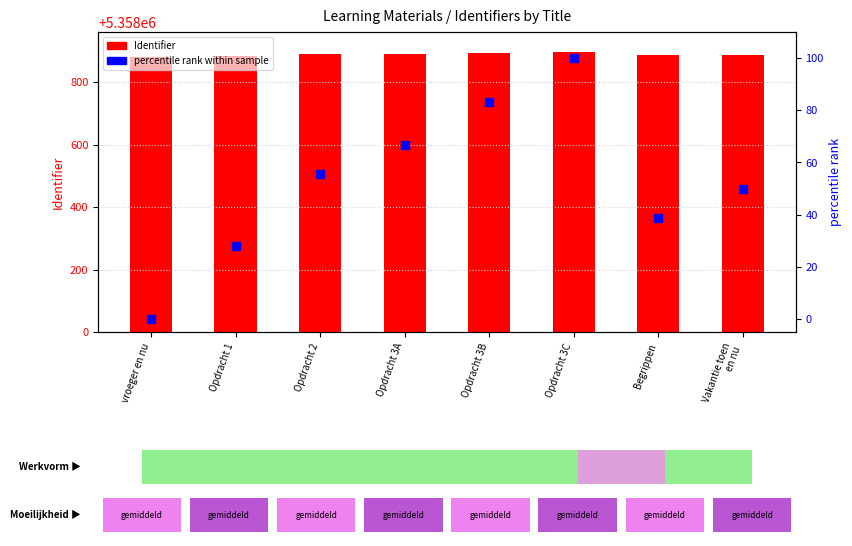

Is the value of percentile rank within sample at Opdracht 3A greater than the value of Identifier at Opdracht 1?

No